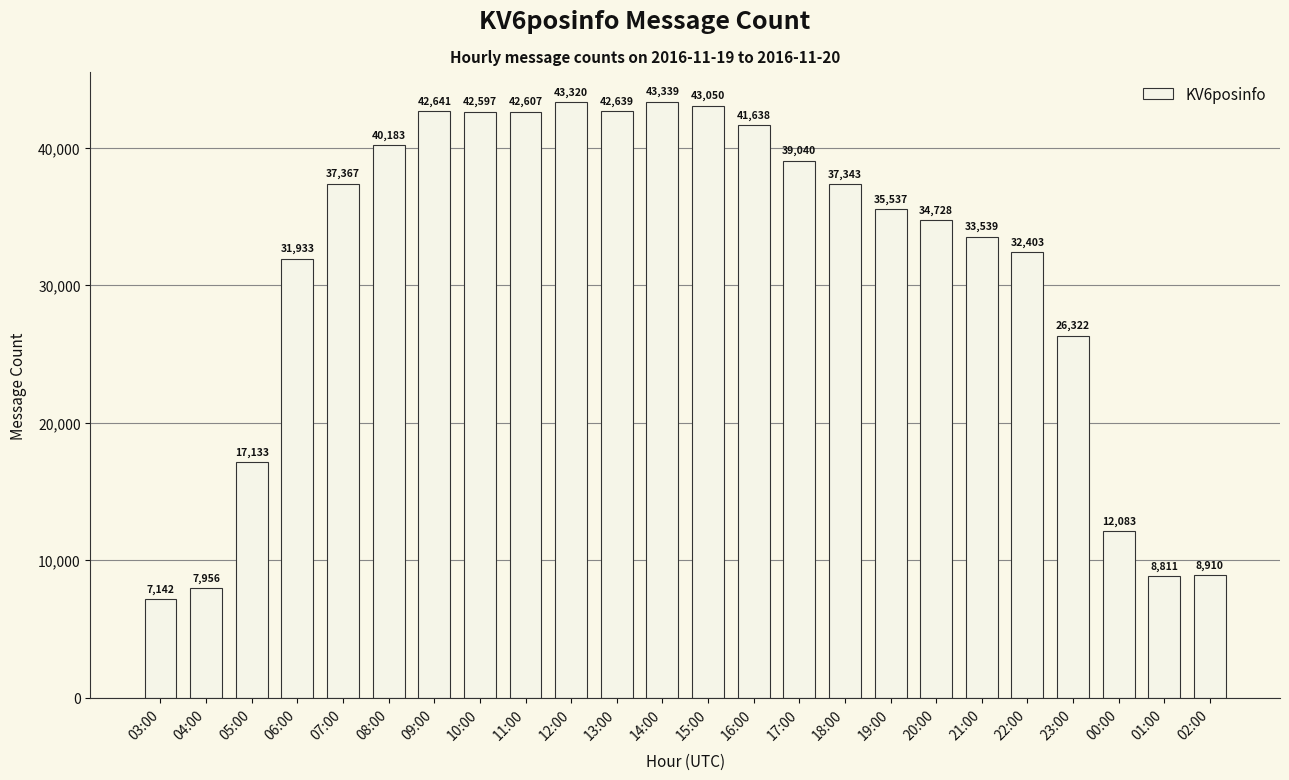

The value at 13:00 is 42639. True or false?

True